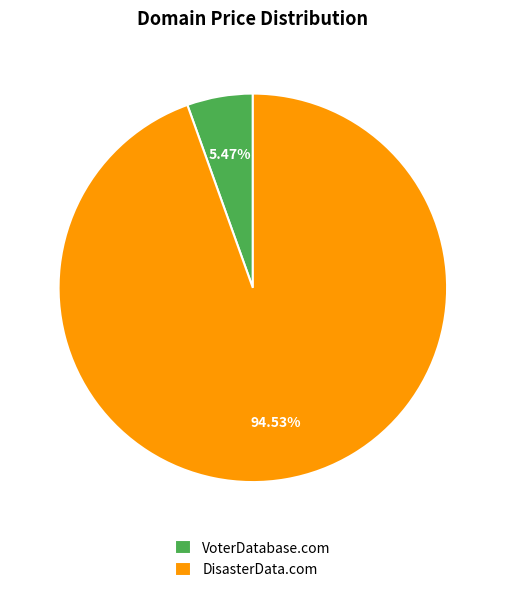

Count the number of slices in the pie.

2